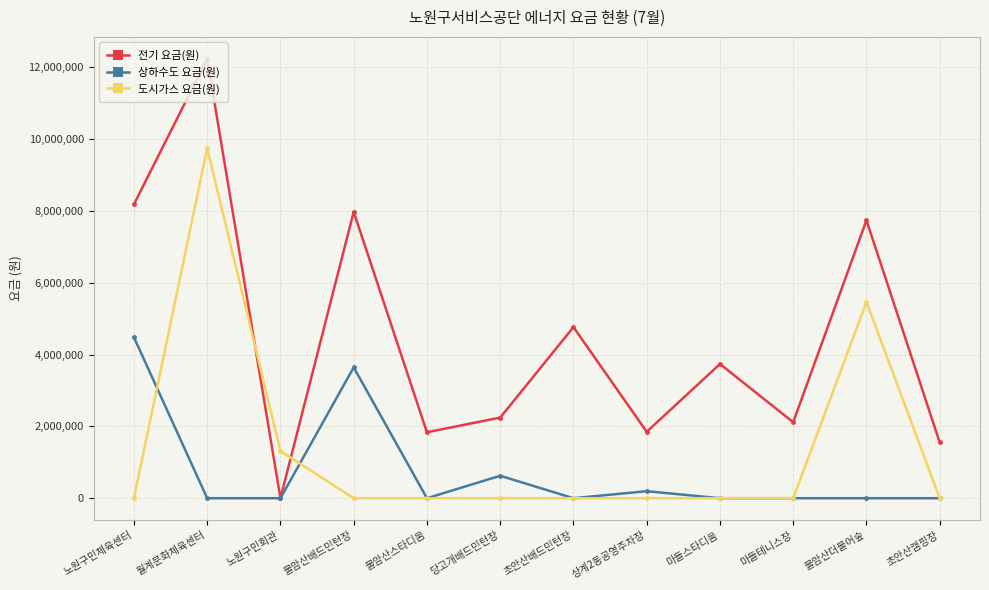

What is the difference between the maximum and minimum values in the 도시가스 요금(원) series?

9750660